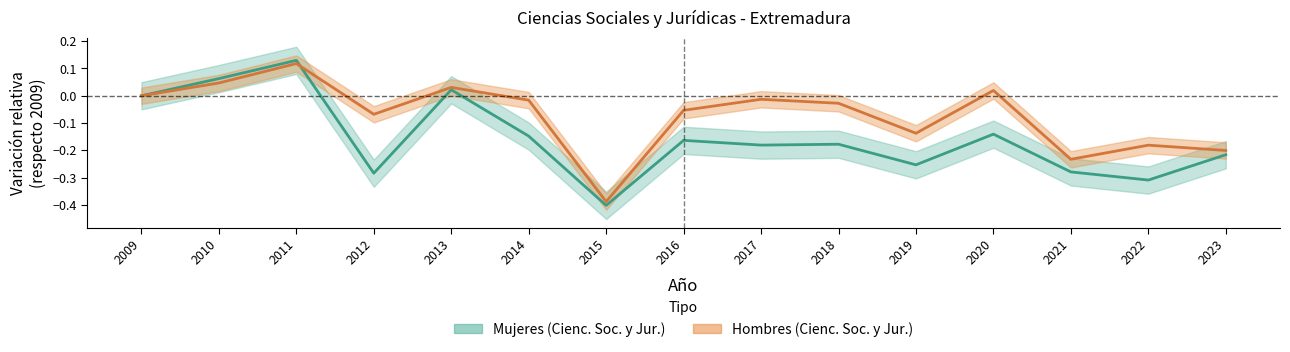

What is the greatest value displayed?

0.1